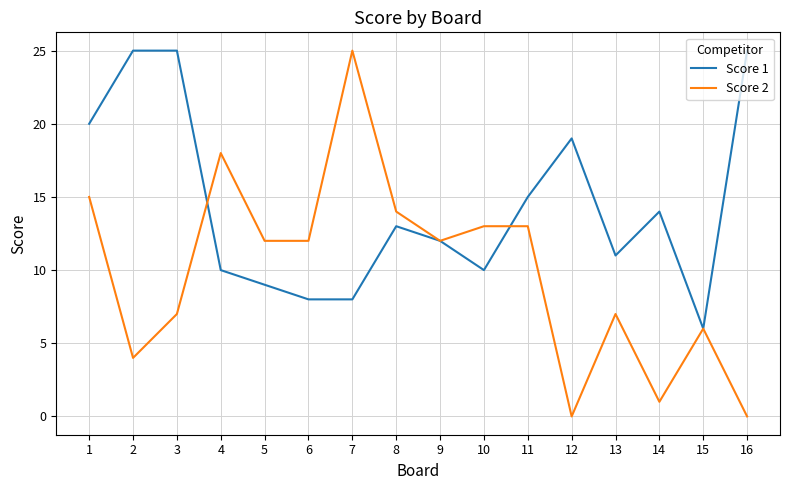

Which series changed the most between 1 and 4?

Score 1